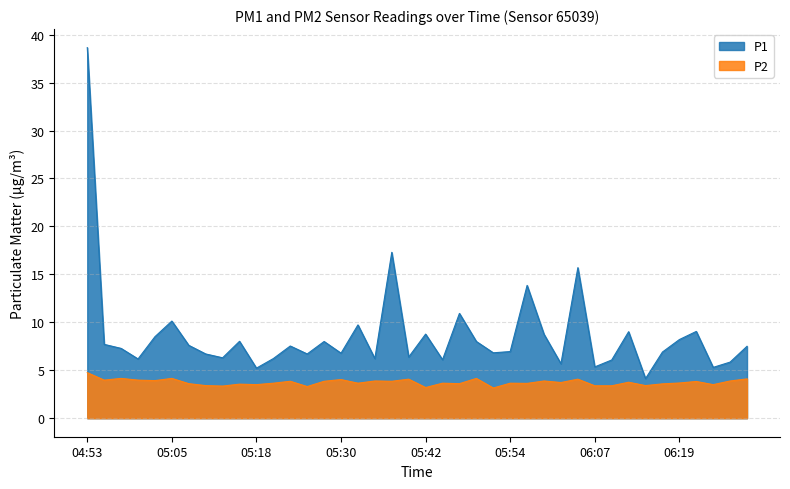

Count the number of categories in the chart.

40